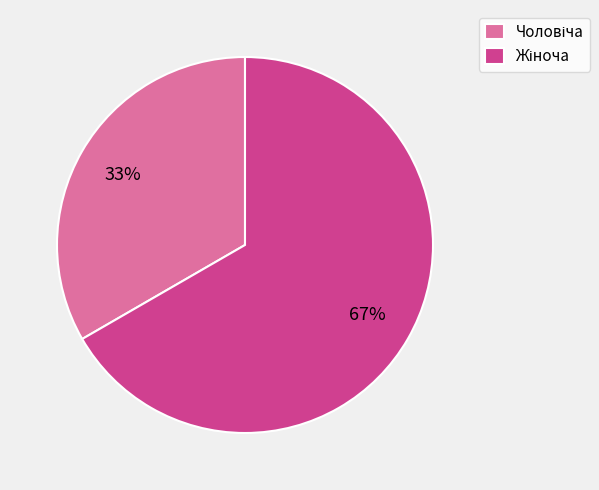

To the nearest percent, what is the average slice percentage?

50%